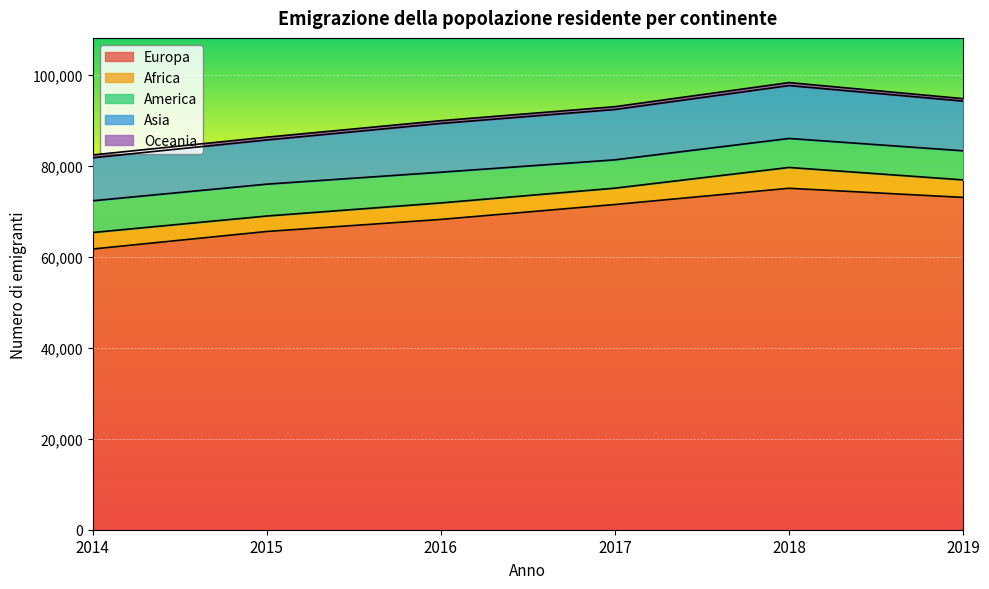

Which series has the largest total across all categories?

Europa